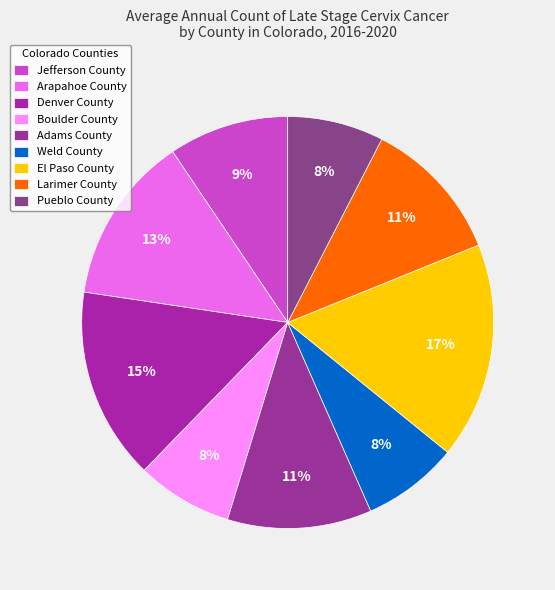

To the nearest percent, what is the difference between the largest and smallest slice percentages?

9%